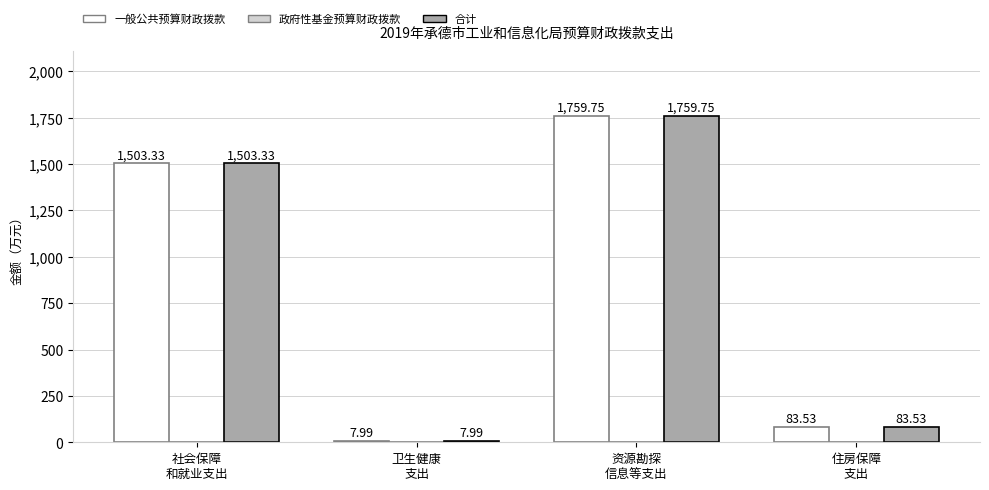

What is the difference between the maximum and second lowest values in the 合计 series?

1676.2